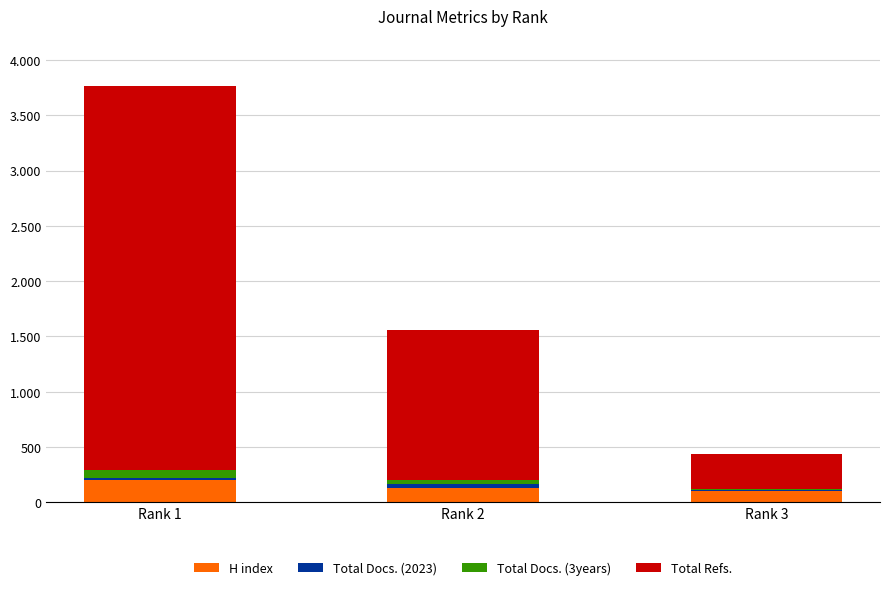

What is the sum of the Total Docs. (2023) values at Rank 2 and Rank 1?

52